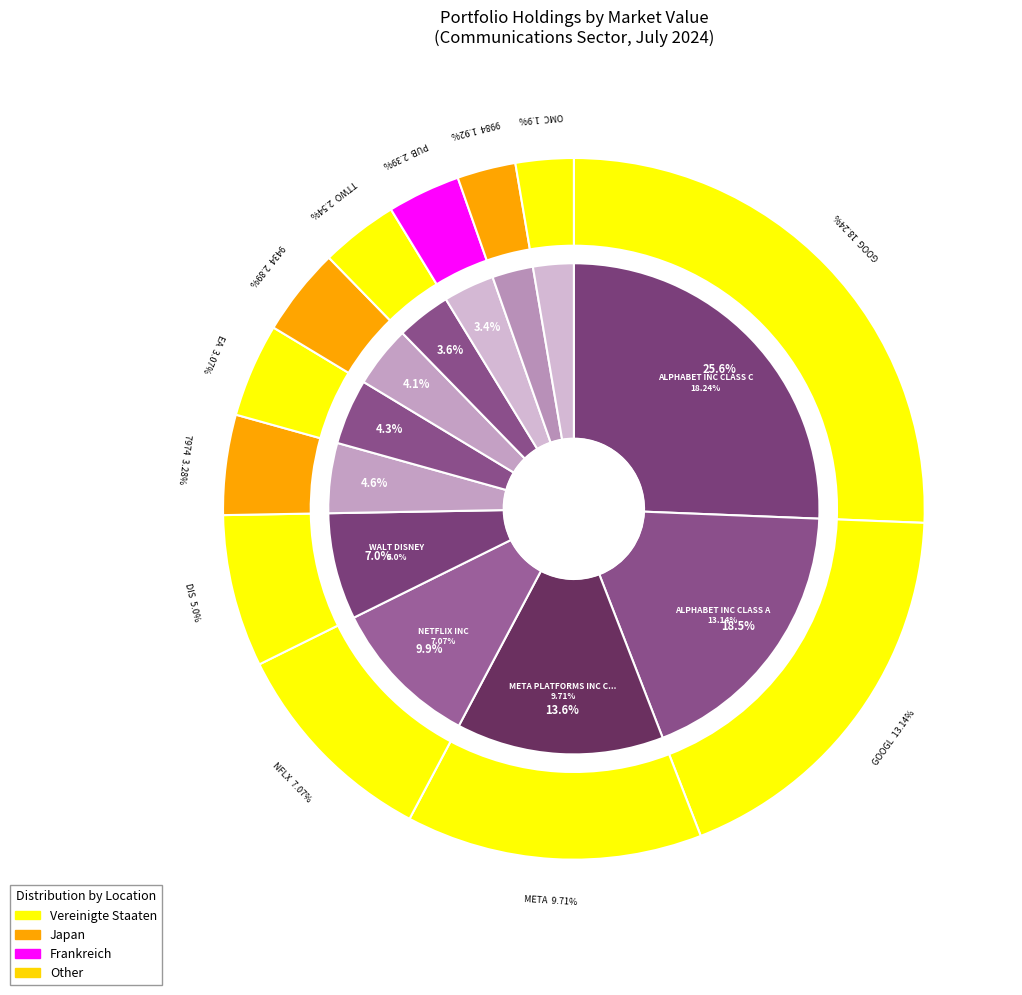

How many slices are in this pie chart?

12